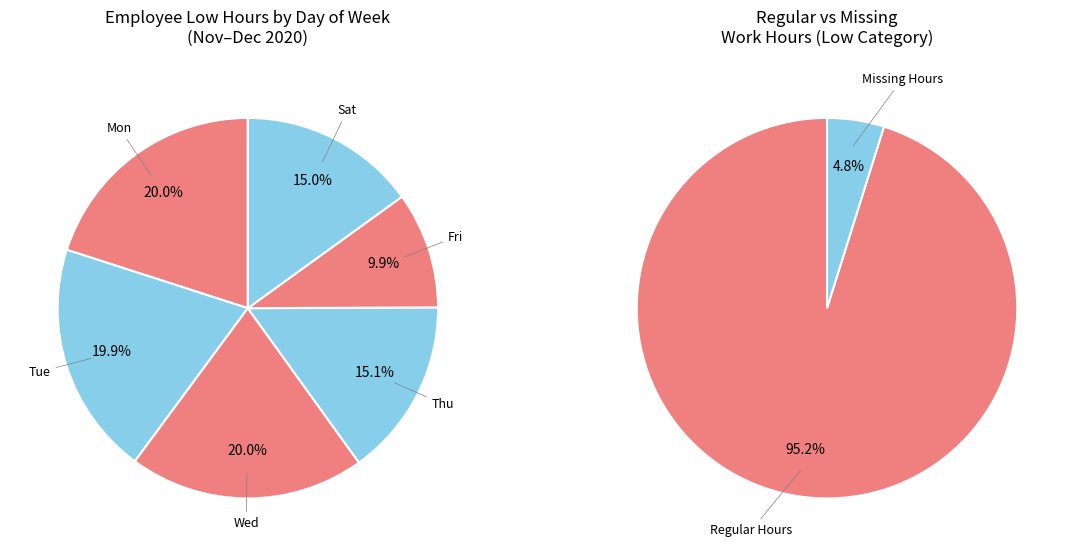

The Wed 16/12 slice represents 1% of the pie. True or false?

False